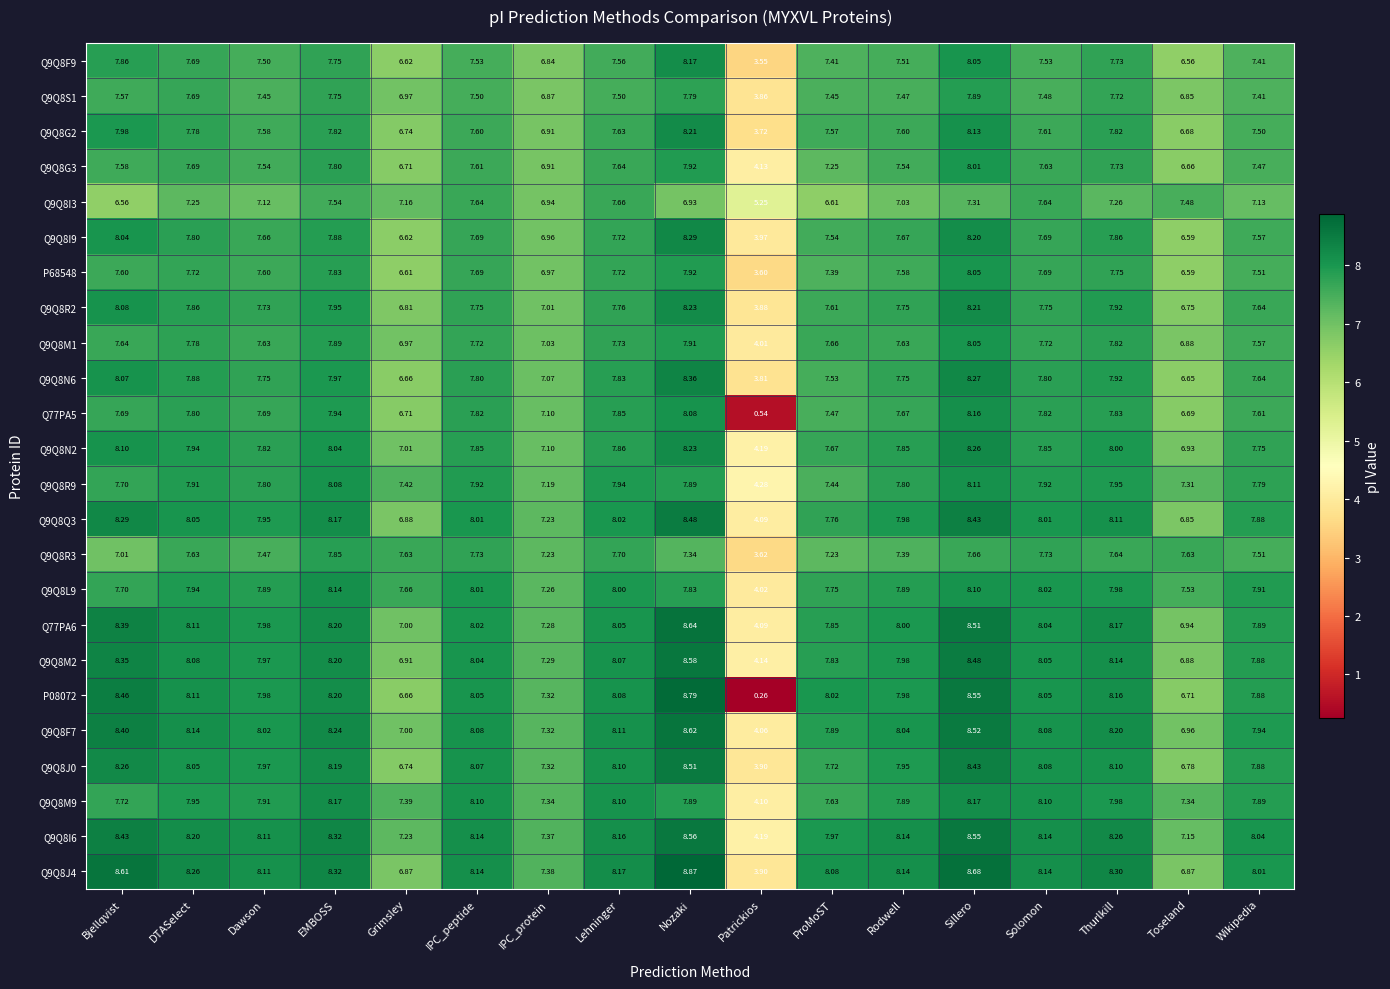

At which label does Q9Q8R3 first exceed 7?

Bjellqvist